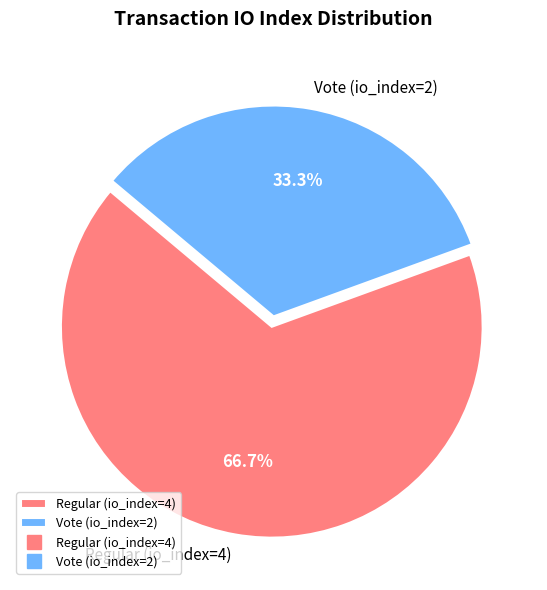

Is there a majority slice in this chart?

Yes